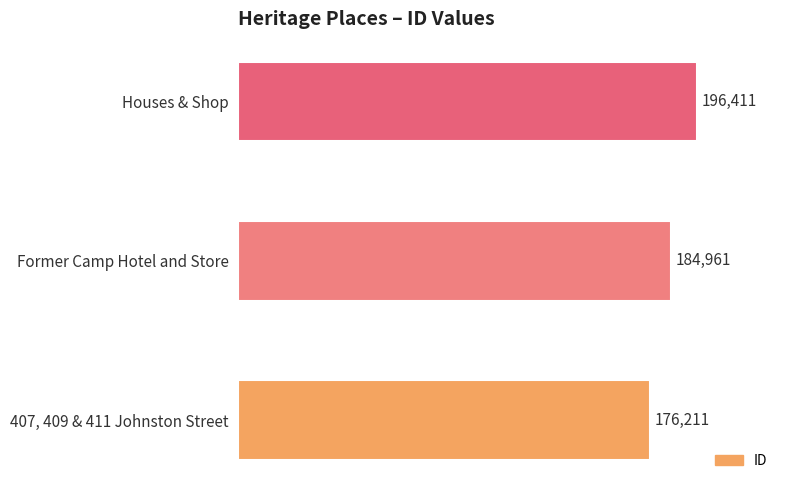

Rank the categories by value from highest to lowest.

Houses & Shop, Former Camp Hotel and Store, 407, 409 & 411 Johnston Street